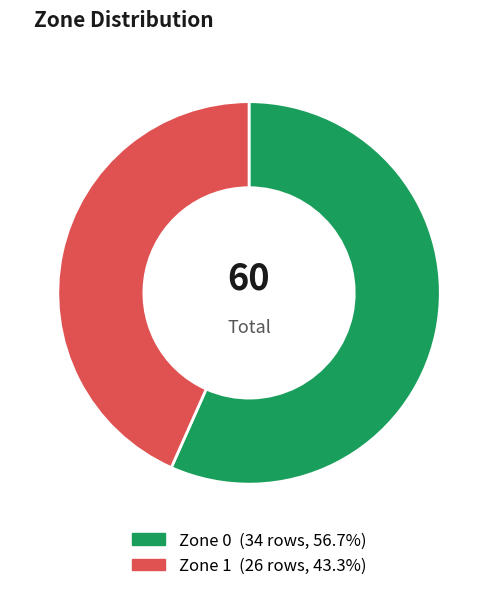

How many slices are in this pie chart?

2